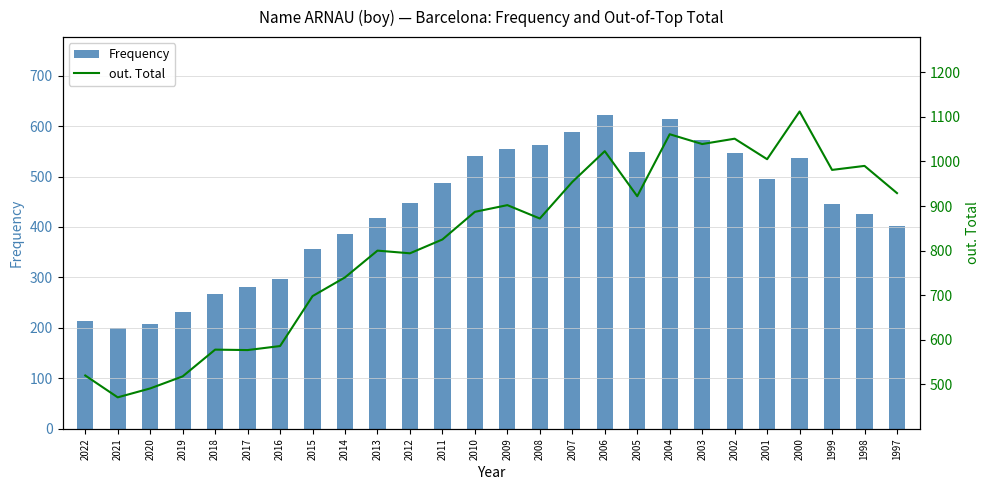

Is it true that out. Total equals 740 at 2014?

True